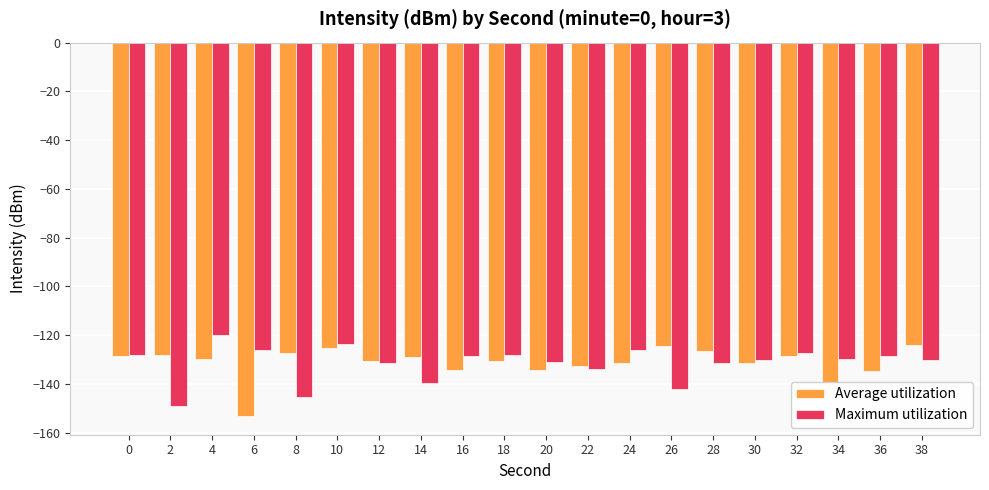

What is the total value across all series at 38?

-254.0